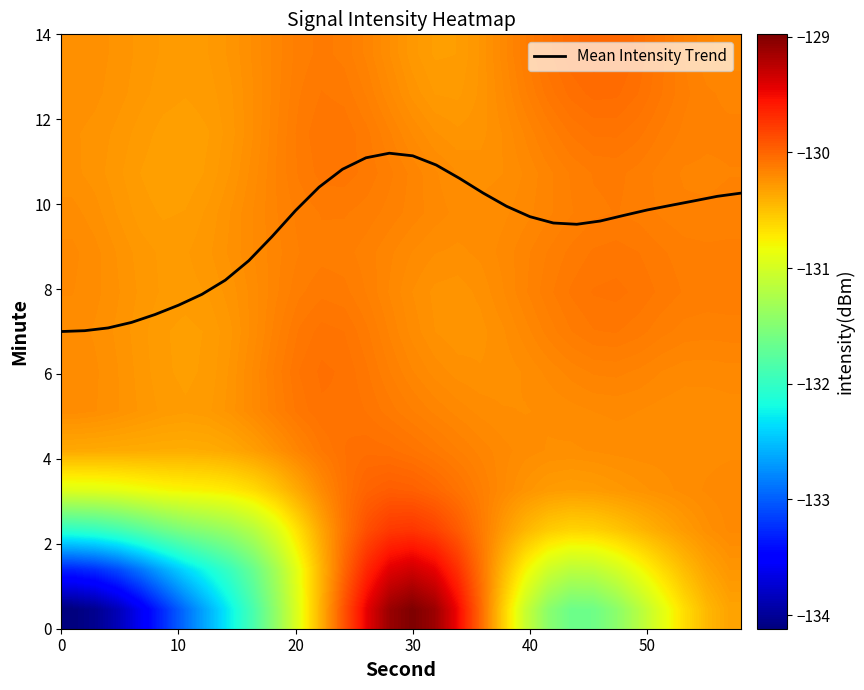

Is it true that Mean Intensity Trend equals 14.2 at 20?

False